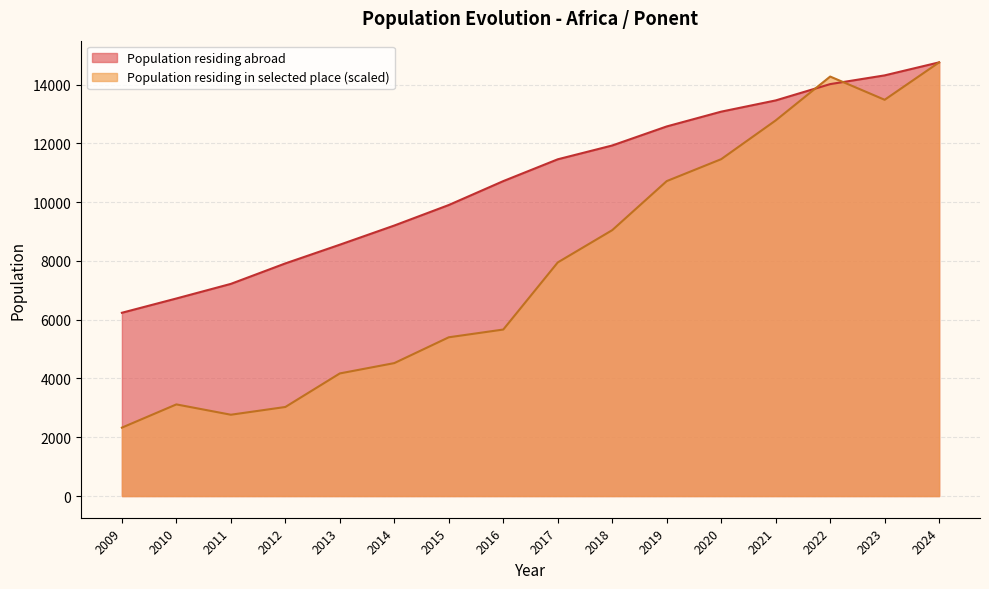

What is the smallest value displayed?

2327.3